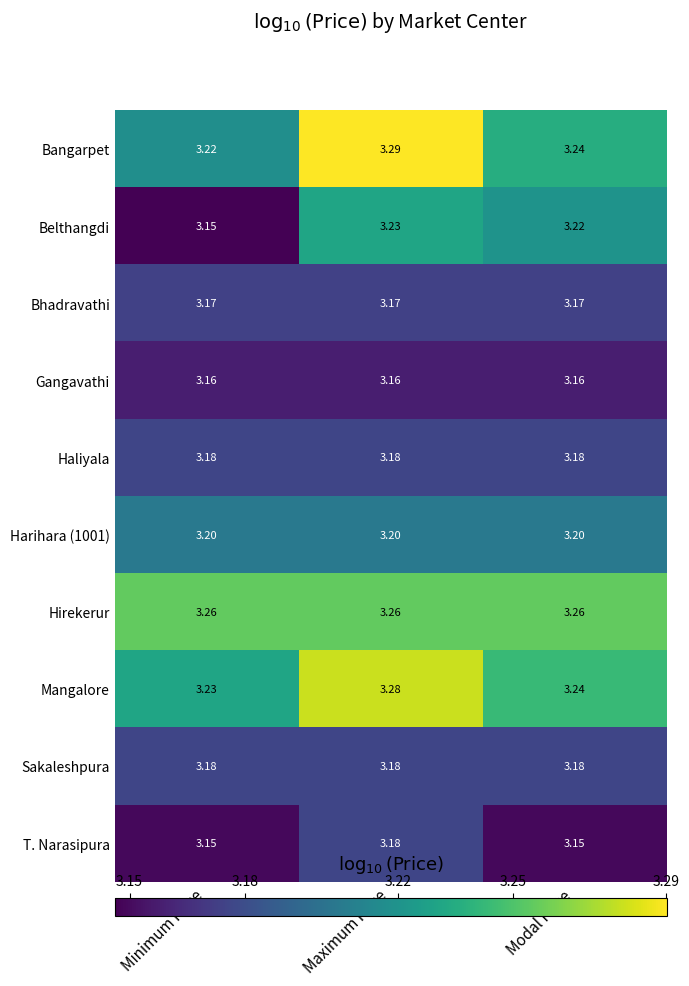

How many categories are shown in the chart?

3